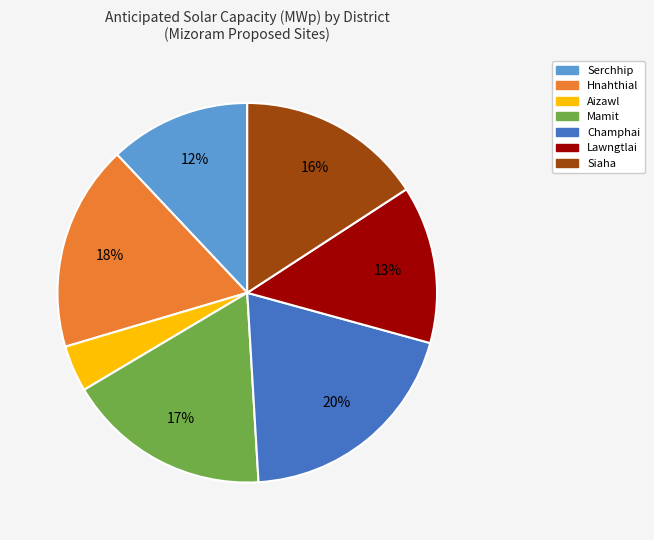

Does Lawngtlai represent more than half of the total?

No